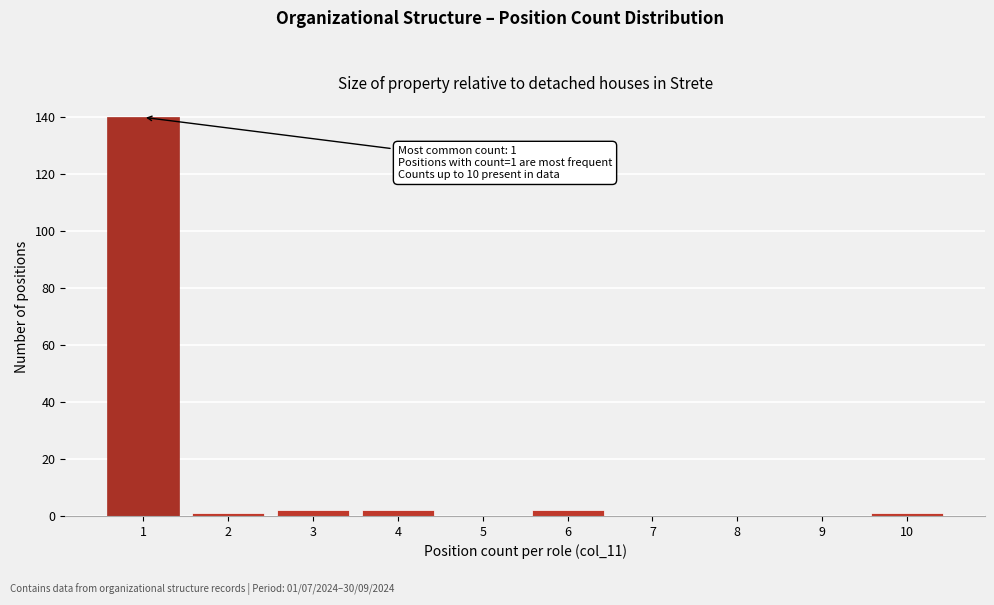

Reading left to right, list all the values displayed in this chart.

1=140	2=1	3=2	4=2	5=0	6=2	7=0	8=0	9=0	10=1